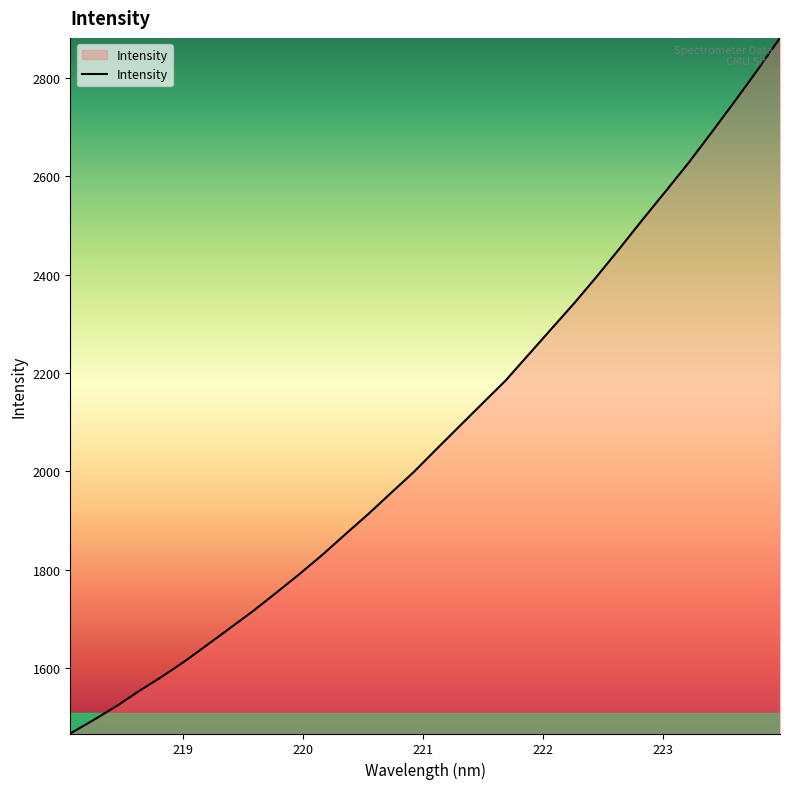

How many categories are shown in the chart?

32